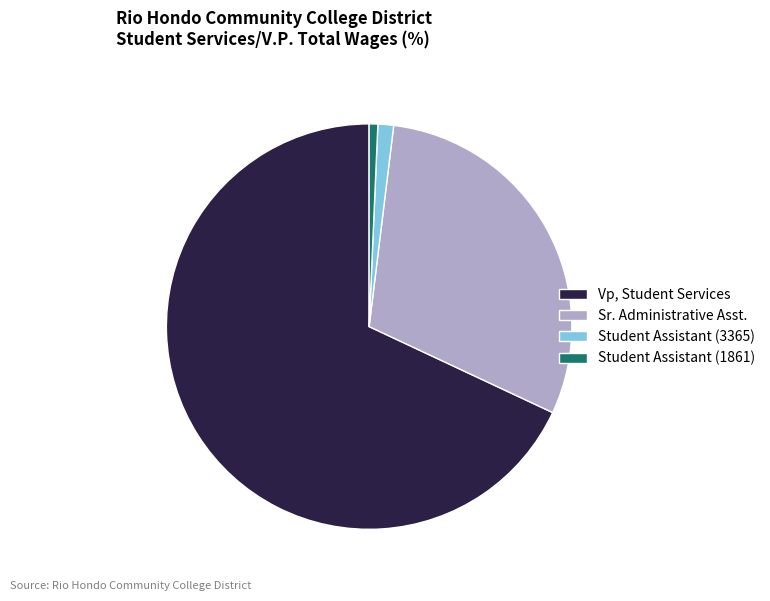

Rank the categories by value from lowest to highest.

Student Assistant (1861), Student Assistant (3365), Sr. Administrative Asst., Vp, Student Services